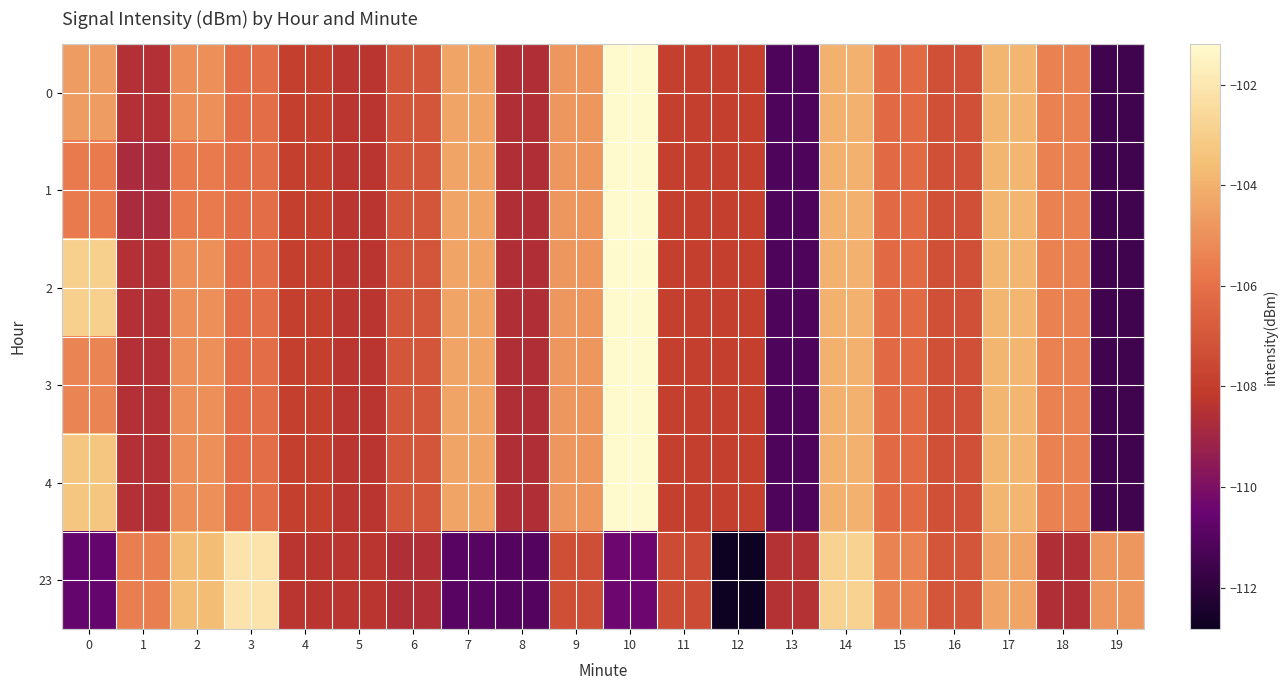

Reading left to right, transcribe all the data shown in this chart.

0: 0=-104.6	1=-108.5	2=-105.1	3=-106.1	4=-107.9	5=-108.3	6=-107.0	7=-104.4	8=-108.6	9=-104.8	10=-101.2	11=-107.9	12=-107.9	13=-111.2	14=-104.0	15=-106.2	16=-107.3	17=-103.8	18=-105.4	19=-111.5
1: 0=-105.6	1=-108.8	2=-105.6	3=-106.1	4=-107.9	5=-108.3	6=-107.0	7=-104.4	8=-108.6	9=-104.8	10=-101.2	11=-107.9	12=-107.9	13=-111.2	14=-104.0	15=-106.2	16=-107.3	17=-103.8	18=-105.4	19=-111.5
2: 0=-102.9	1=-108.5	2=-105.1	3=-106.1	4=-107.9	5=-108.3	6=-107.0	7=-104.4	8=-108.6	9=-104.8	10=-101.2	11=-107.9	12=-107.9	13=-111.2	14=-104.0	15=-106.2	16=-107.3	17=-103.8	18=-105.4	19=-111.5
3: 0=-105.4	1=-108.5	2=-105.1	3=-106.1	4=-107.9	5=-108.3	6=-107.0	7=-104.4	8=-108.6	9=-104.8	10=-101.2	11=-107.9	12=-107.9	13=-111.2	14=-104.0	15=-106.2	16=-107.3	17=-103.8	18=-105.4	19=-111.5
4: 0=-103.3	1=-108.5	2=-105.1	3=-106.1	4=-107.9	5=-108.3	6=-107.0	7=-104.4	8=-108.6	9=-104.8	10=-101.2	11=-107.9	12=-107.9	13=-111.2	14=-104.0	15=-106.2	16=-107.3	17=-103.8	18=-105.4	19=-111.5
23: 0=-110.6	1=-105.6	2=-103.6	3=-102.1	4=-108.3	5=-108.3	6=-108.6	7=-110.9	8=-111.0	9=-107.3	10=-110.4	11=-107.4	12=-112.8	13=-108.5	14=-102.8	15=-105.4	16=-107.0	17=-104.4	18=-108.6	19=-104.8